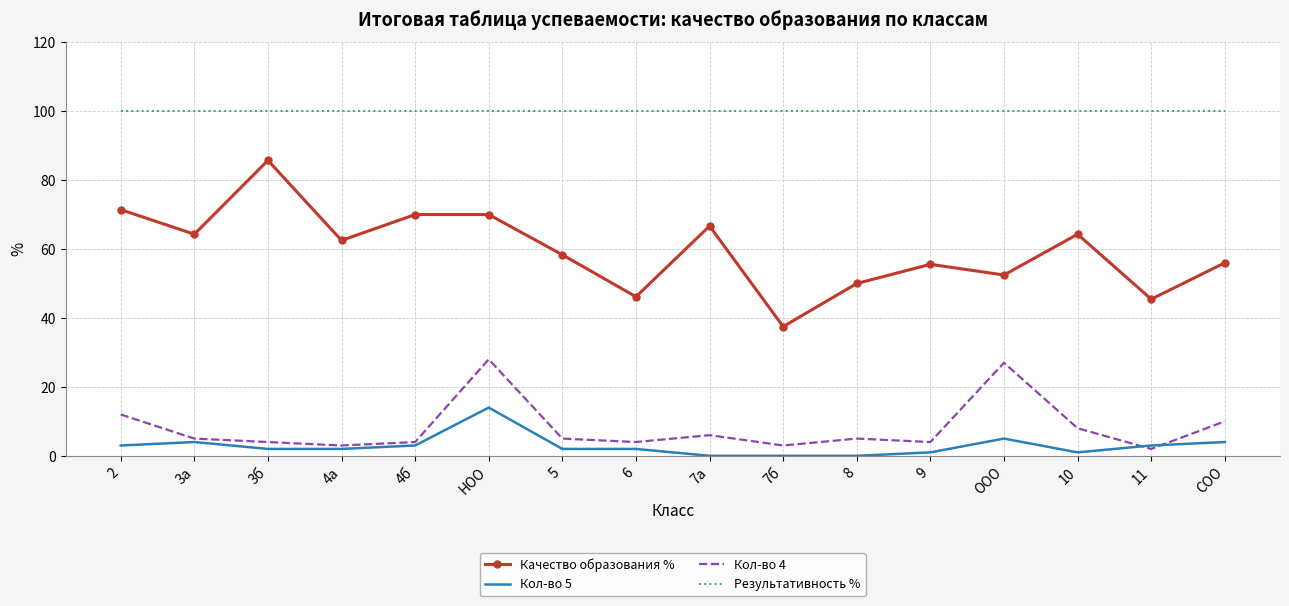

Rank the series by their maximum value, from lowest to highest.

Кол-во 5, Кол-во 4, Качество образования %, Результативность %